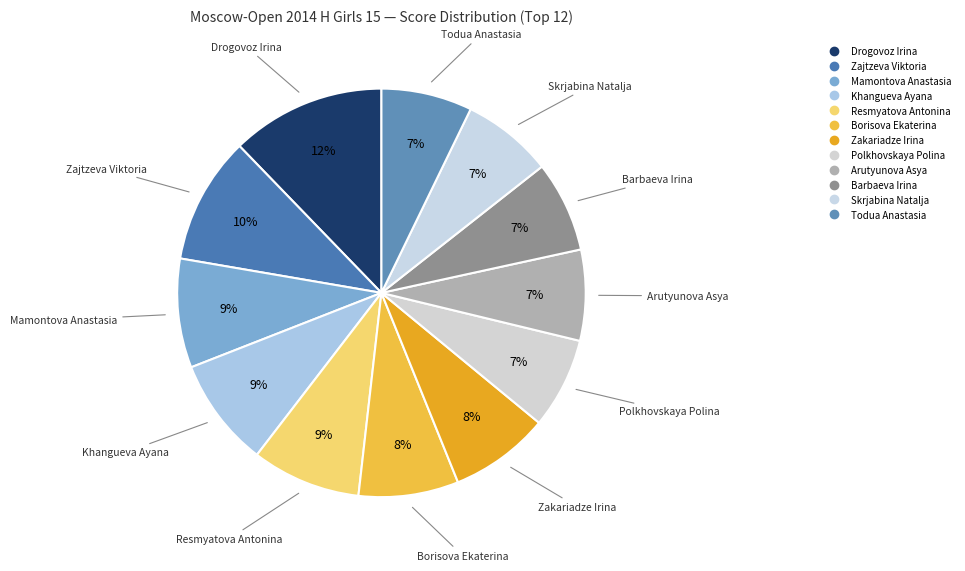

Count the number of slices in the pie.

12